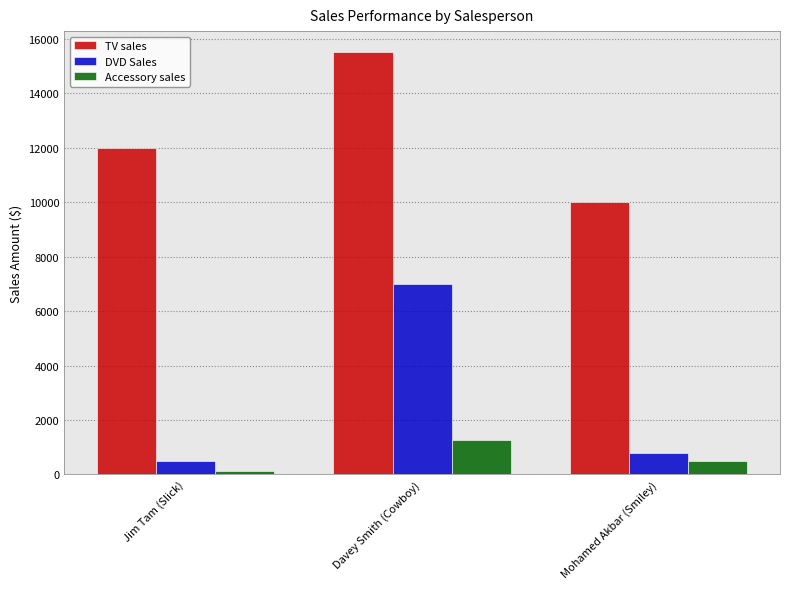

At which category is the sum across all series the highest?

Davey Smith (Cowboy)